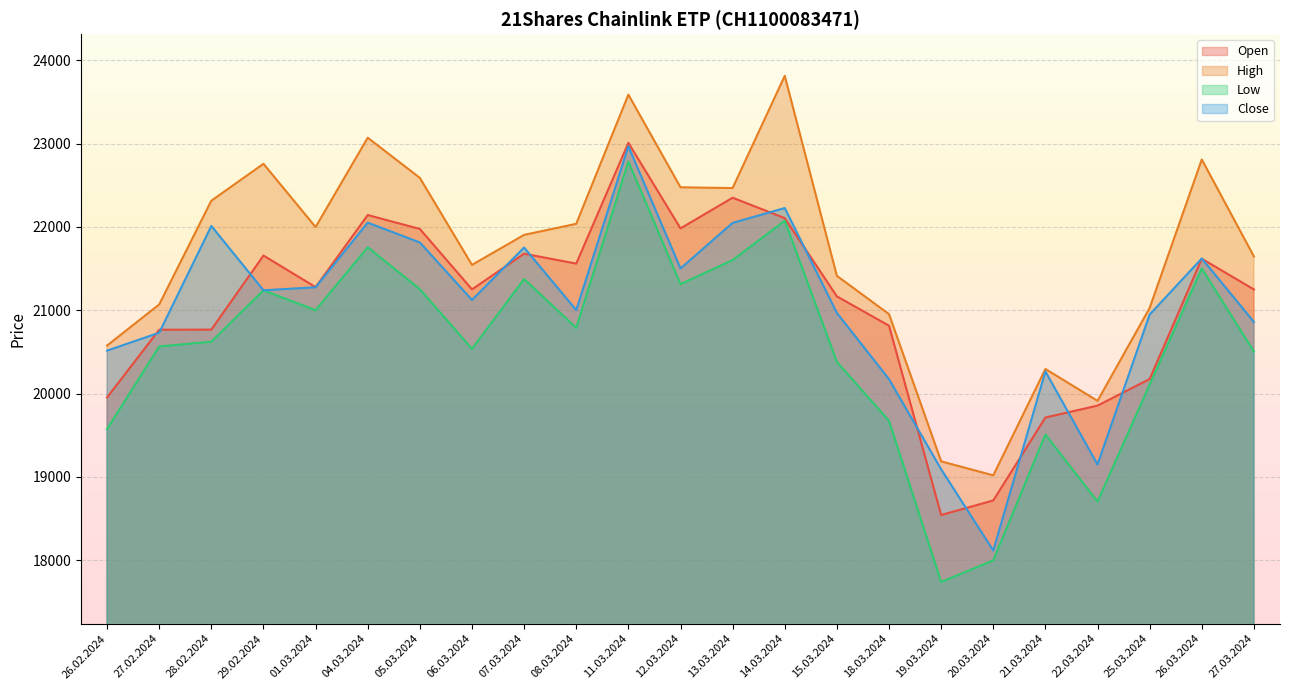

Where does the Close series first go above 21123?

28.02.2024